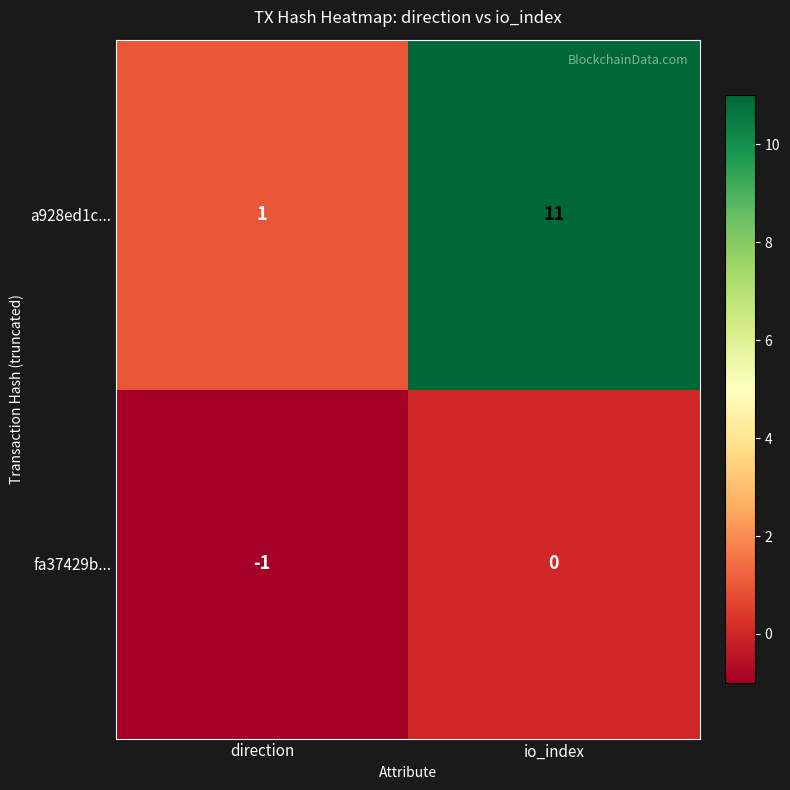

What is the maximum value shown in the chart?

11